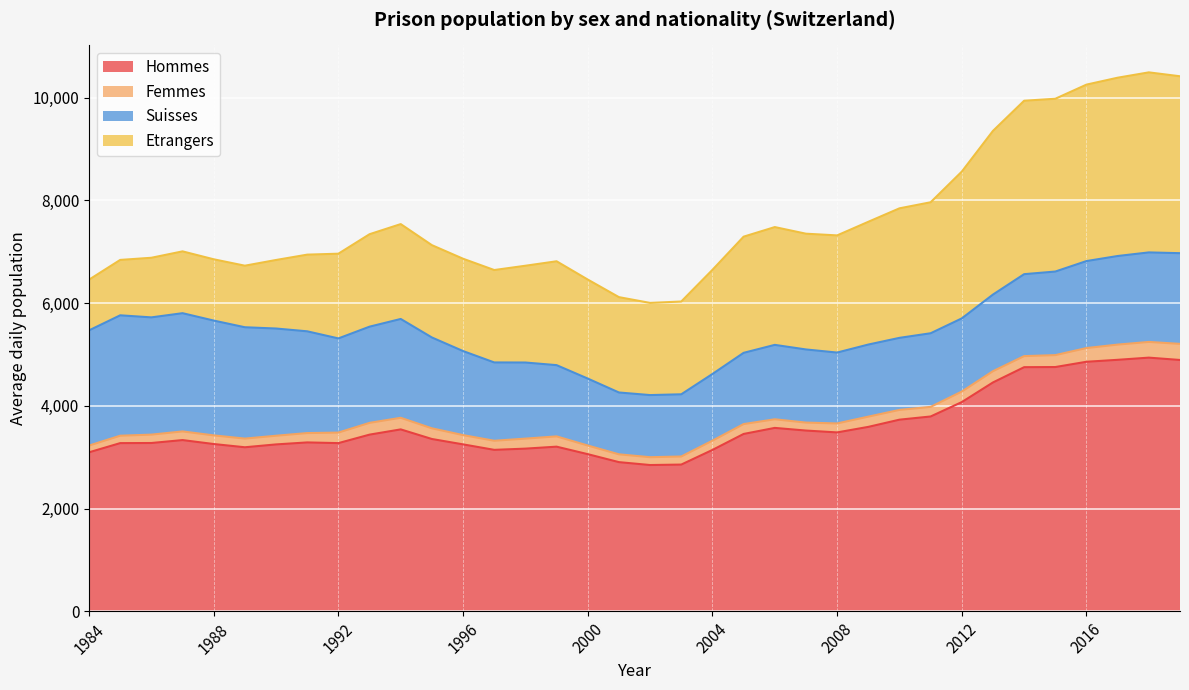

What is the spread (max minus min) of values at 2013?

4238.4